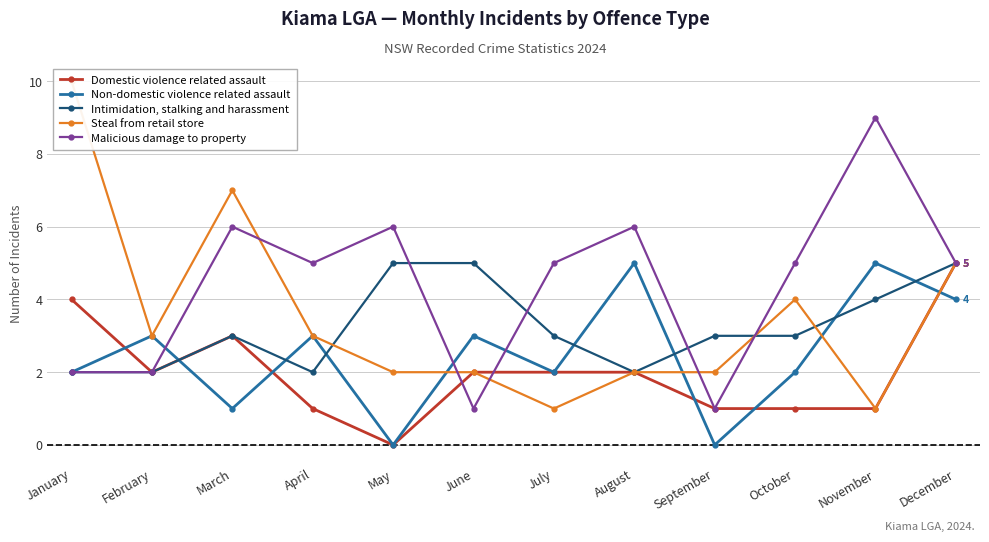

How many Non-domestic violence related assault values are between 2 and 4?

7